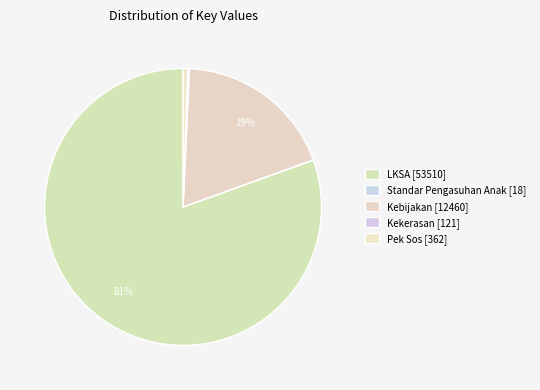

Rank the categories by value from lowest to highest.

Standar Pengasuhan Anak, Kekerasan, Pek Sos, Kebijakan, LKSA